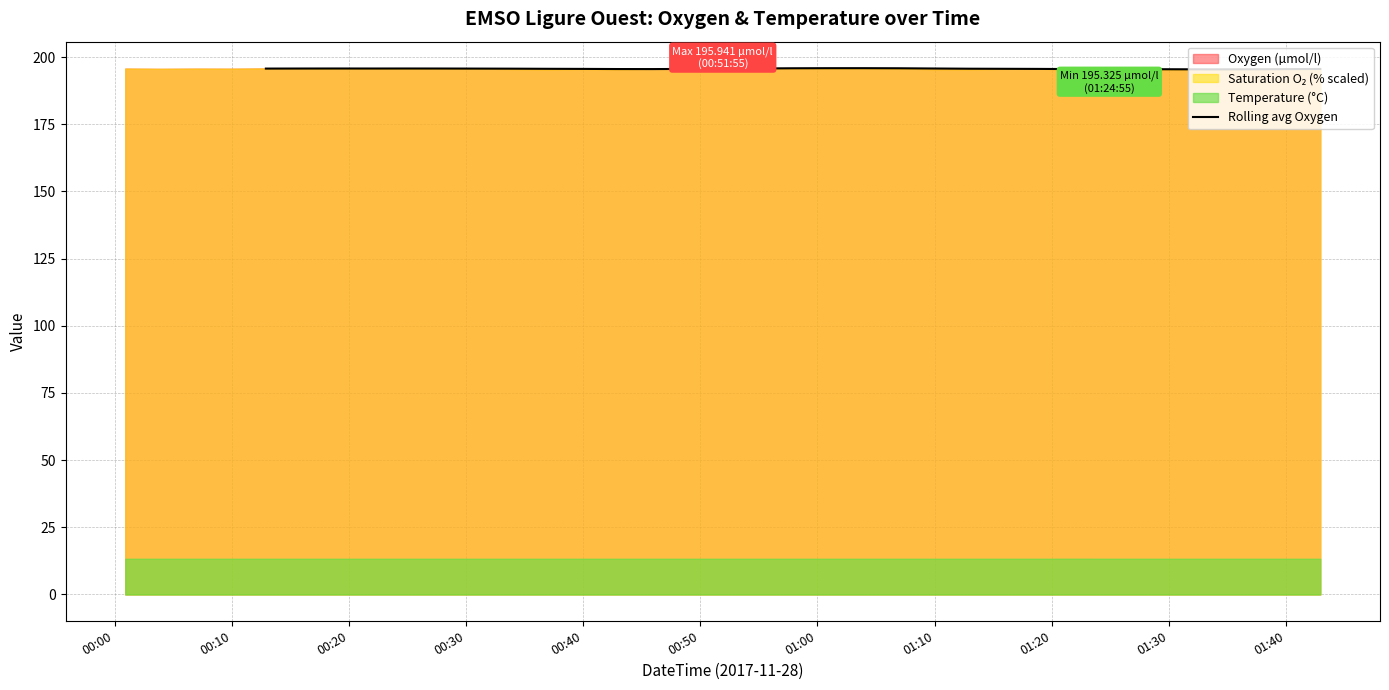

Count the values in the range 195 to 196.

31